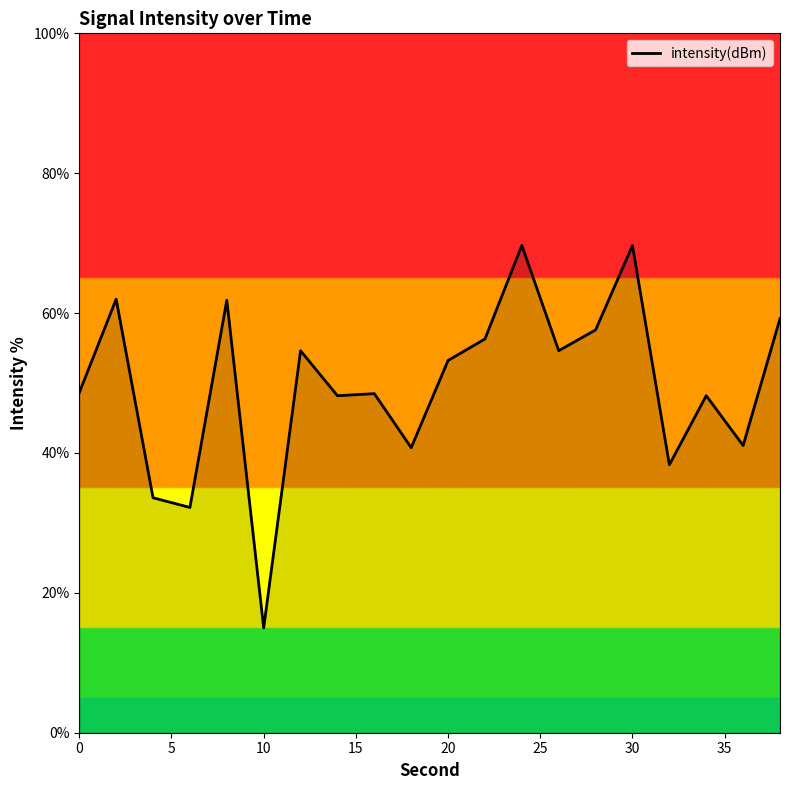

What is the smallest value displayed?

15.0